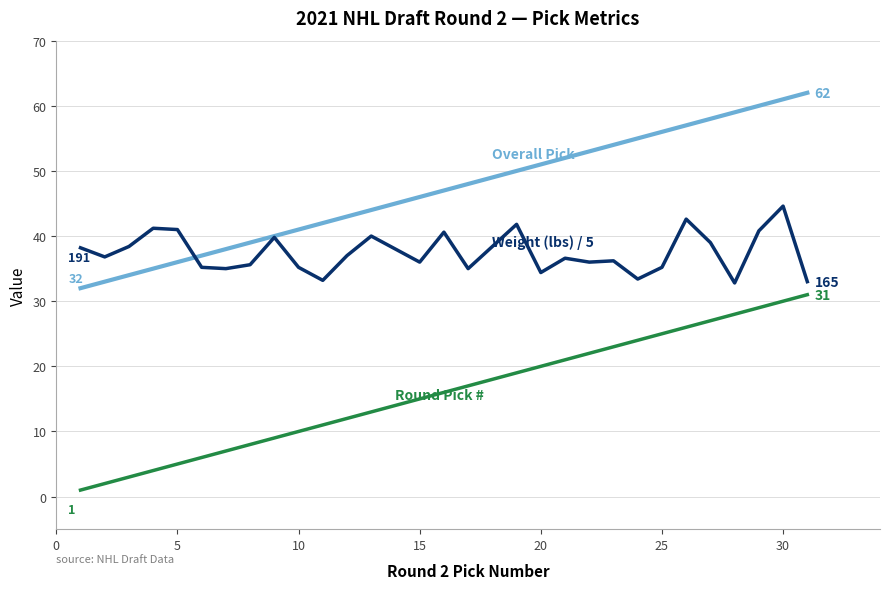

What is the maximum value shown in the chart?

62.0